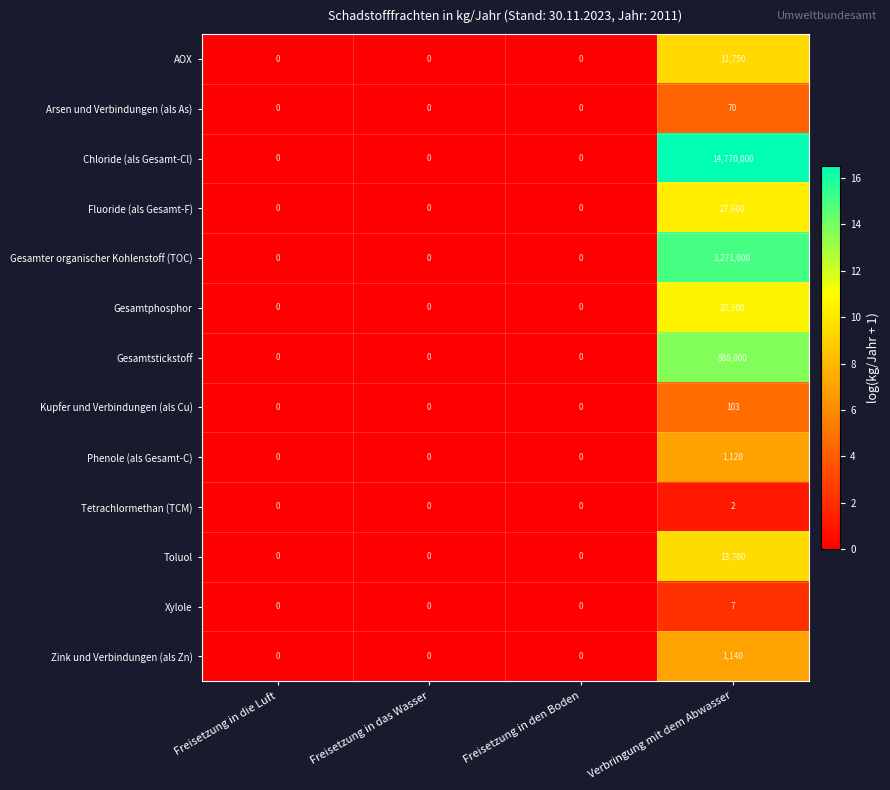

The Toluol series shows 0 at Freisetzung in die Luft. True or false?

True